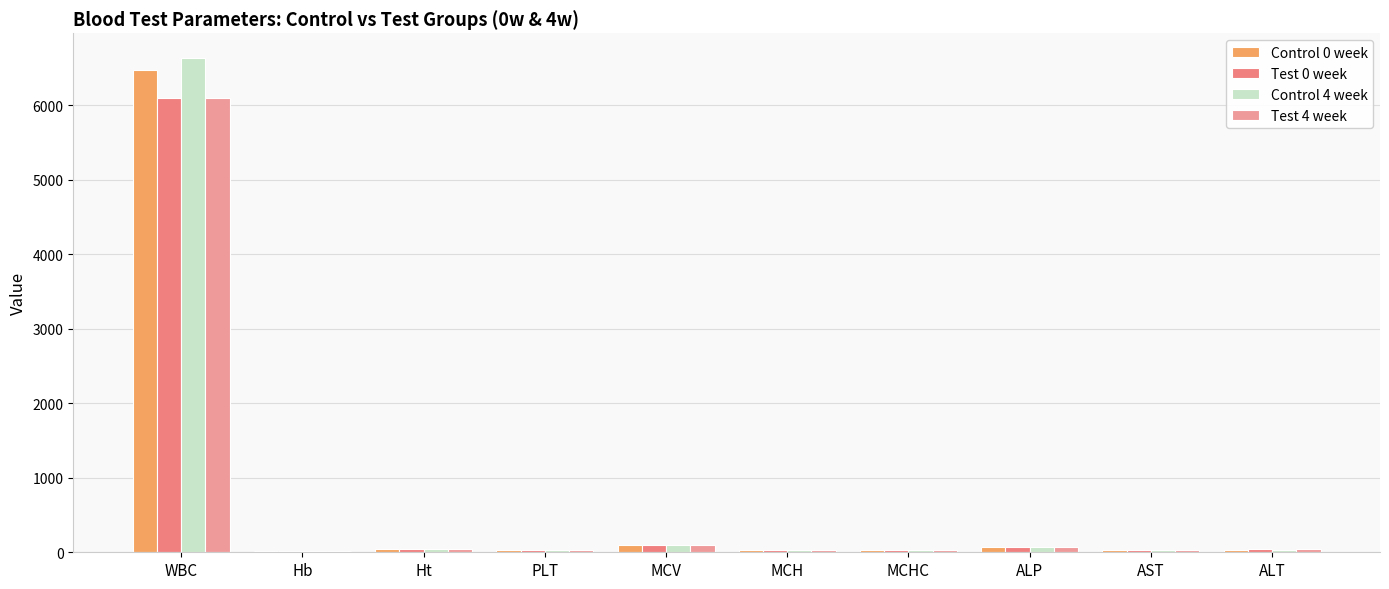

What is the difference between the maximum and minimum values in the Test 0 week series?

6075.6